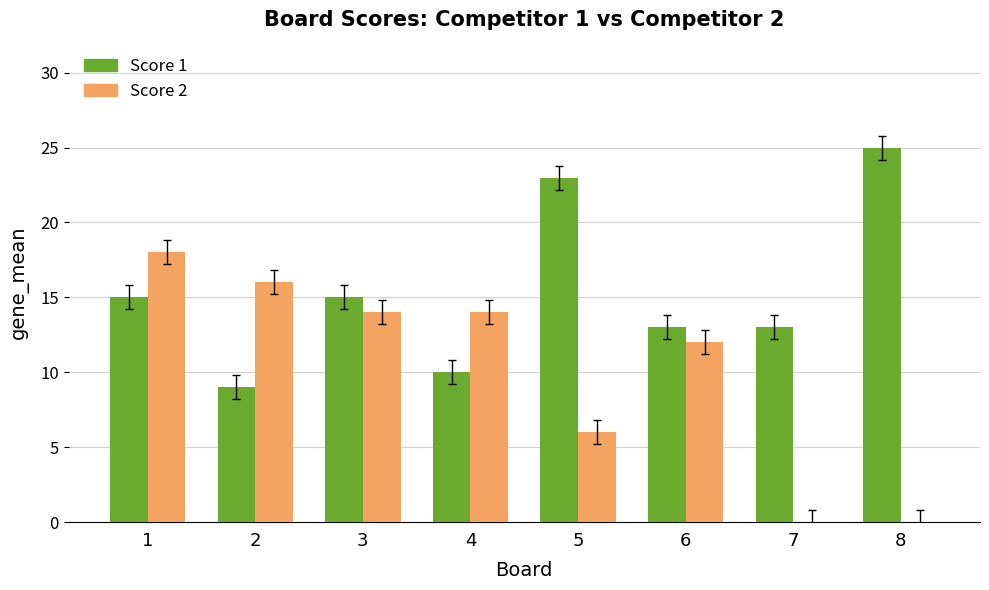

Reading left to right, list all the values displayed in this chart.

Score 1: 15	9	15	10	23	13	13	25
Score 2: 18	16	14	14	6	12	0	0